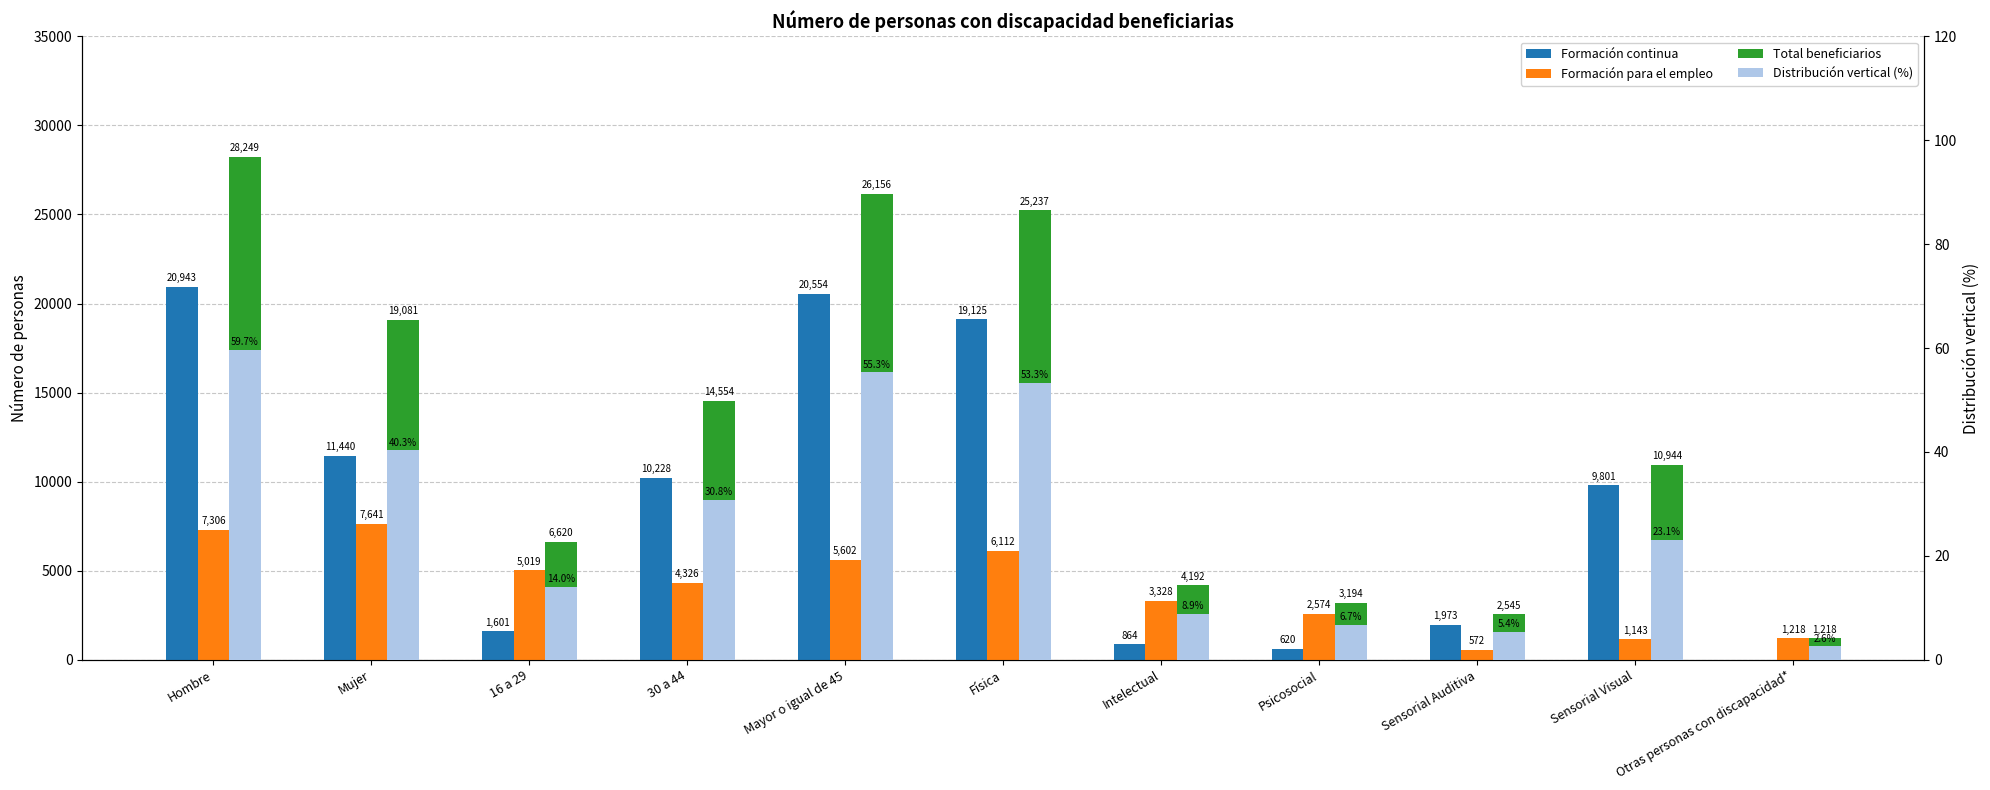

How many series are shown in this chart?

4